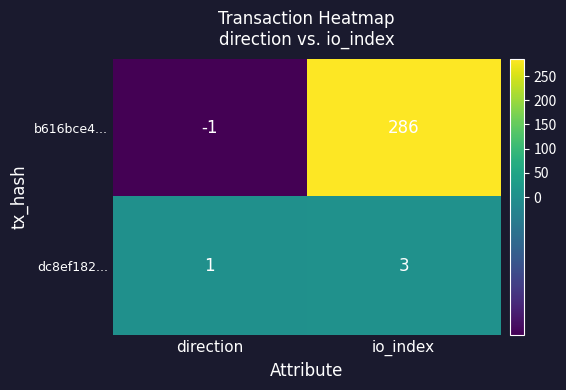

Which series has the largest range (max minus min)?

b616bce4...